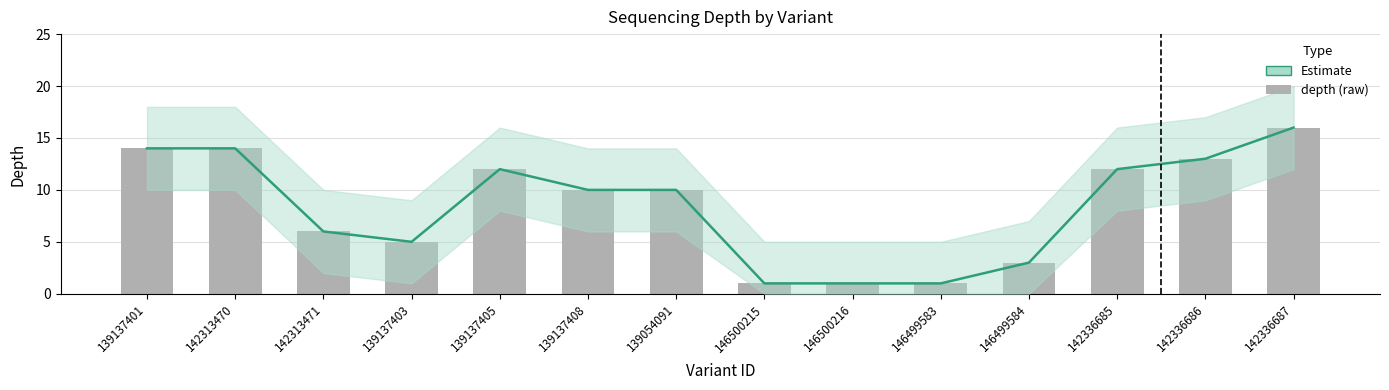

How many values in the Estimate series exceed 10?

6